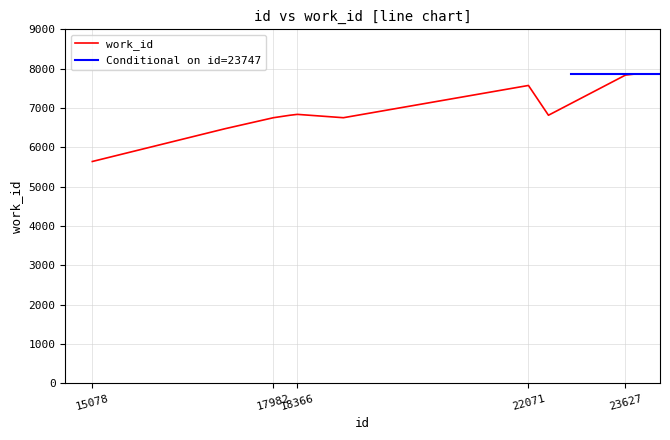

What is the greatest value displayed?

7858